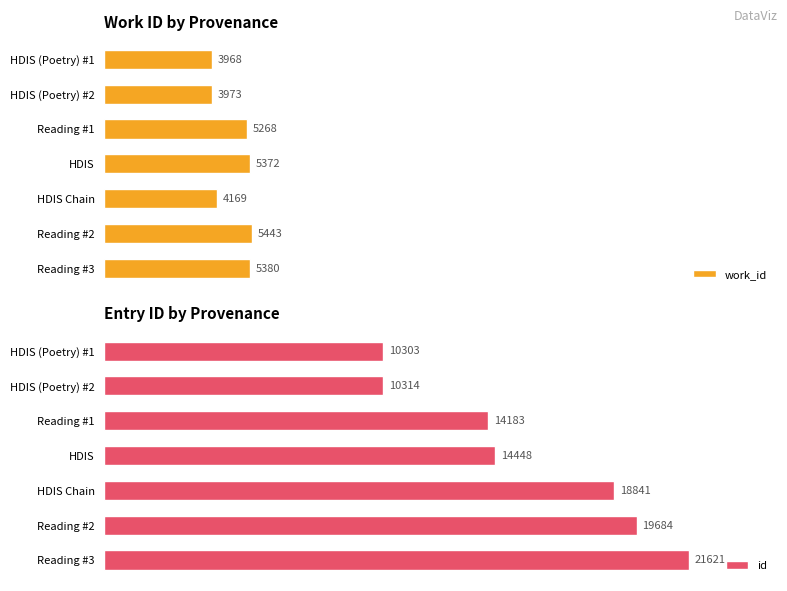

What is the maximum value shown in the chart?

21621